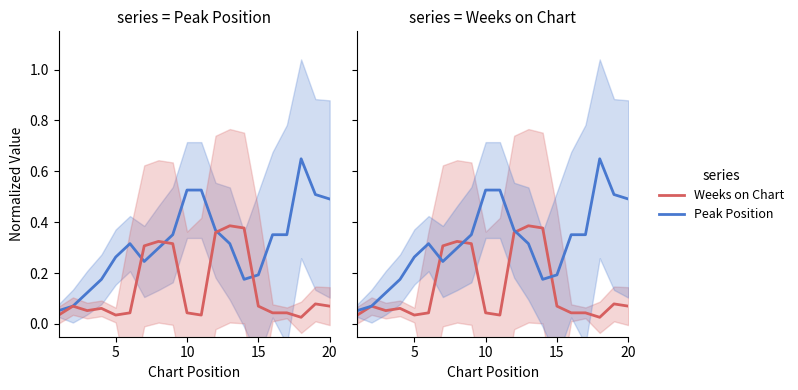

What is the value of the Peak Position point at the 13th from the left?

0.3